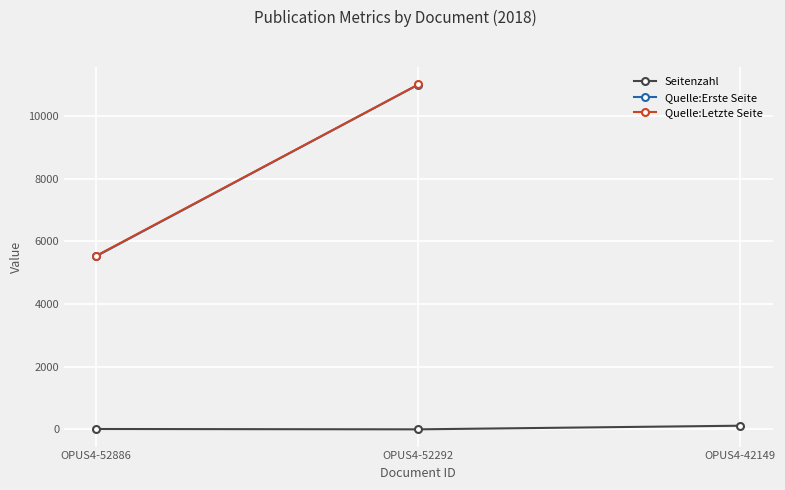

True or false: Seitenzahl has a value of 2.0 at OPUS4-52292.

False